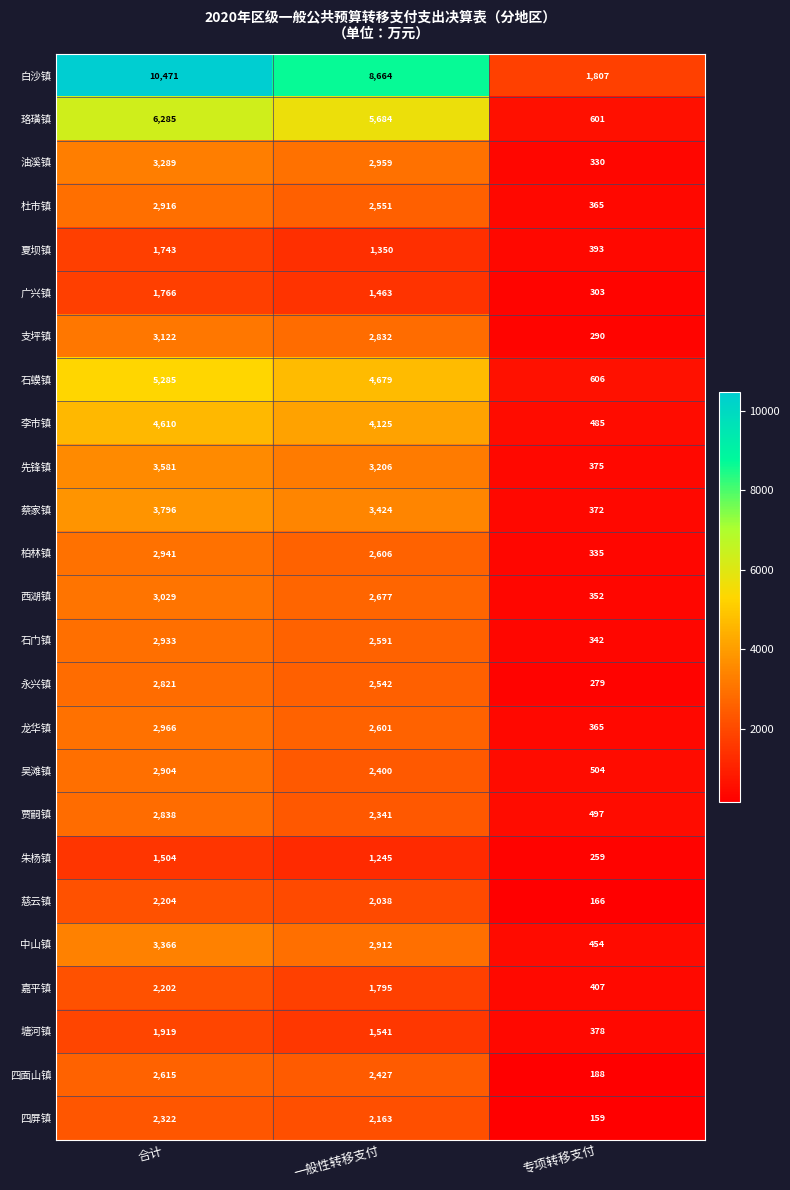

Read the 白沙镇 value at 一般性转移支付.

8664